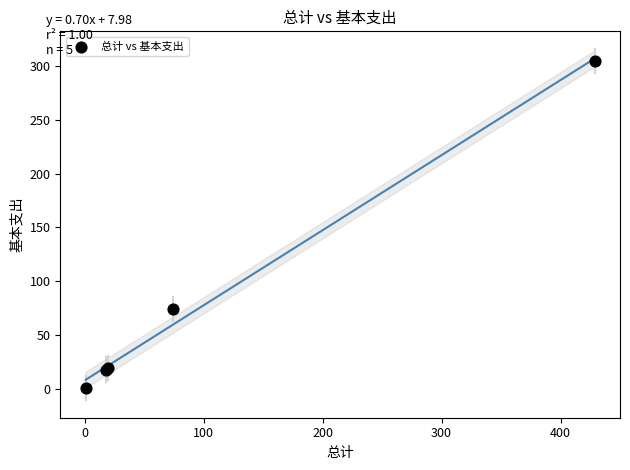

What Y value in the scatter plot is closest to 152?

74.2